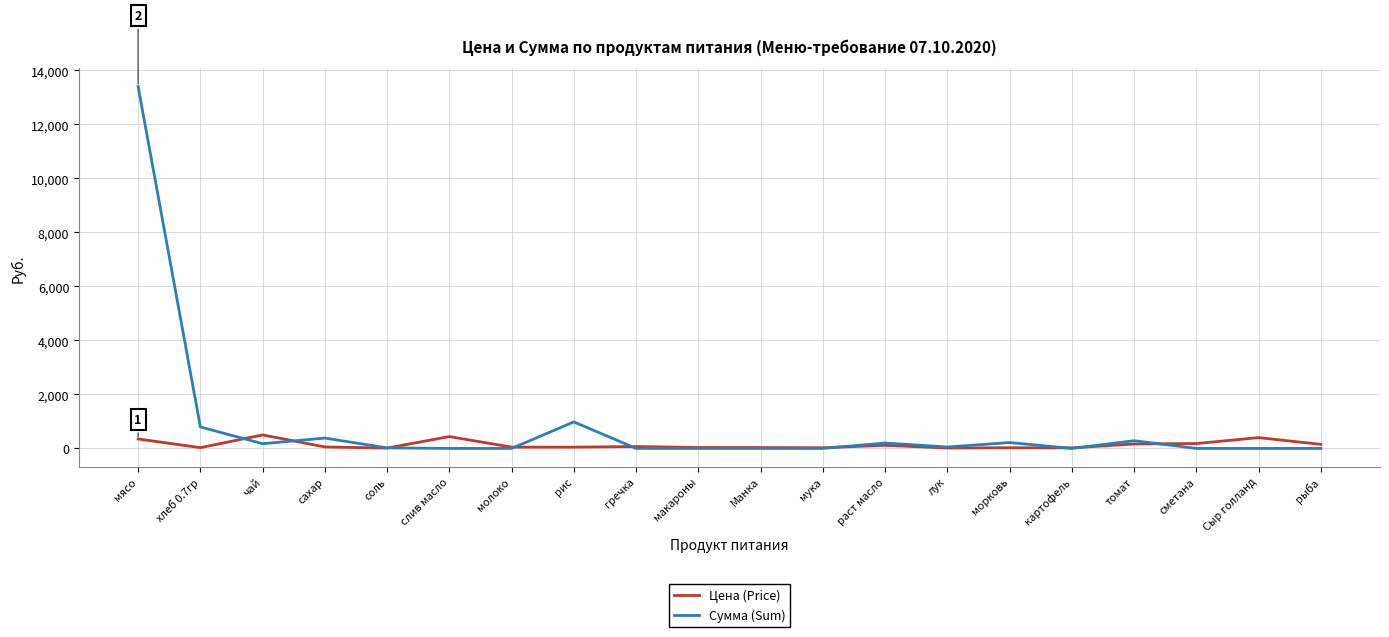

Which series has the largest total across all categories?

Сумма (Sum)